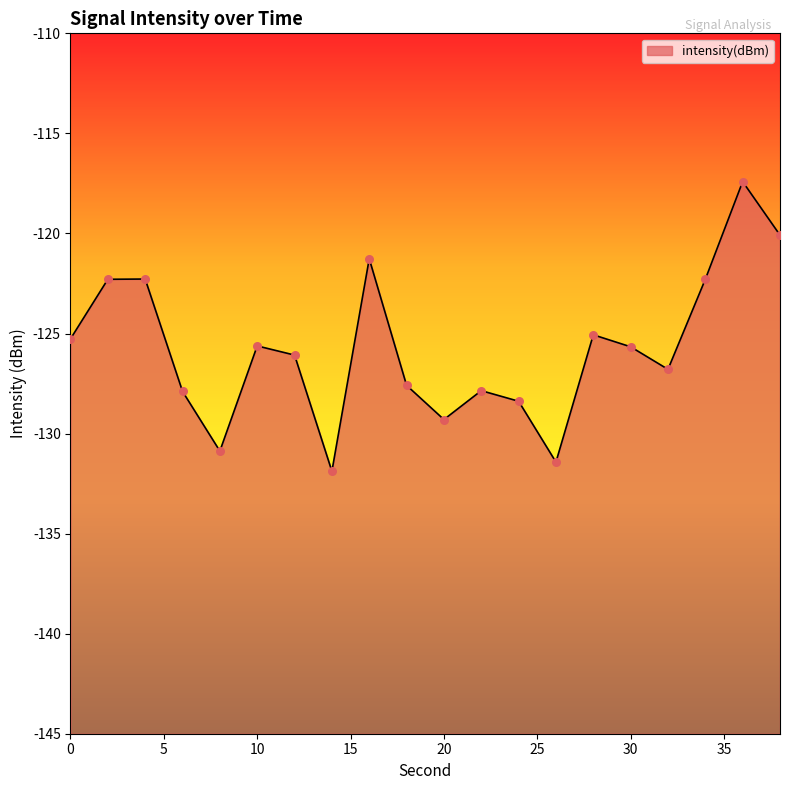

What is the change in value from 22 to 24?

-0.5